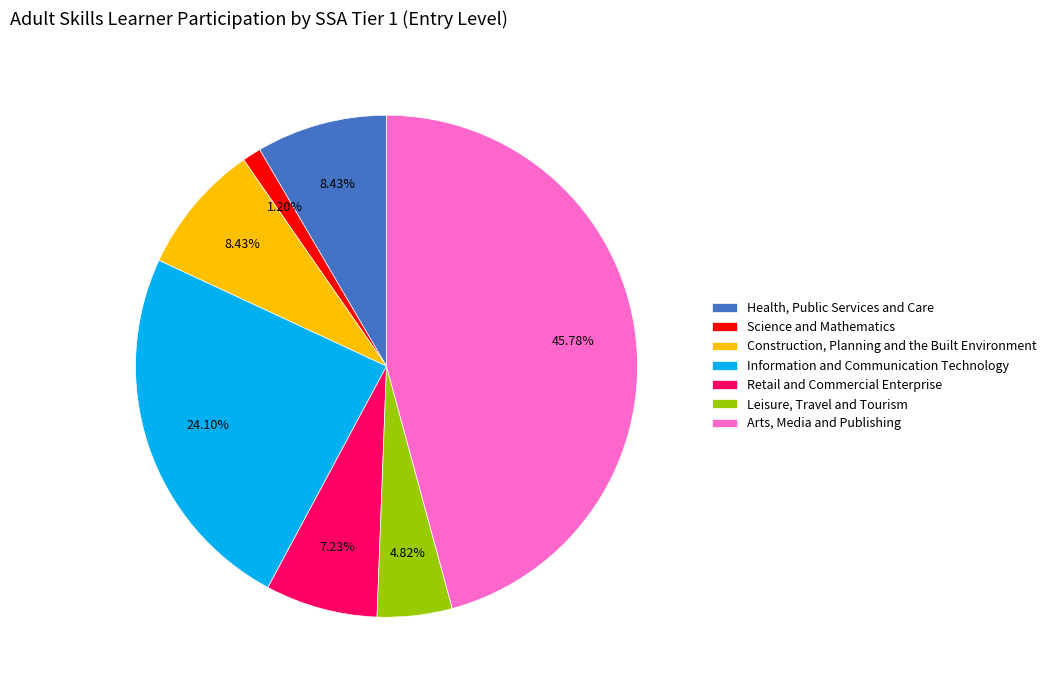

True or false: Retail and Commercial Enterprise accounts for 7% of the total.

True